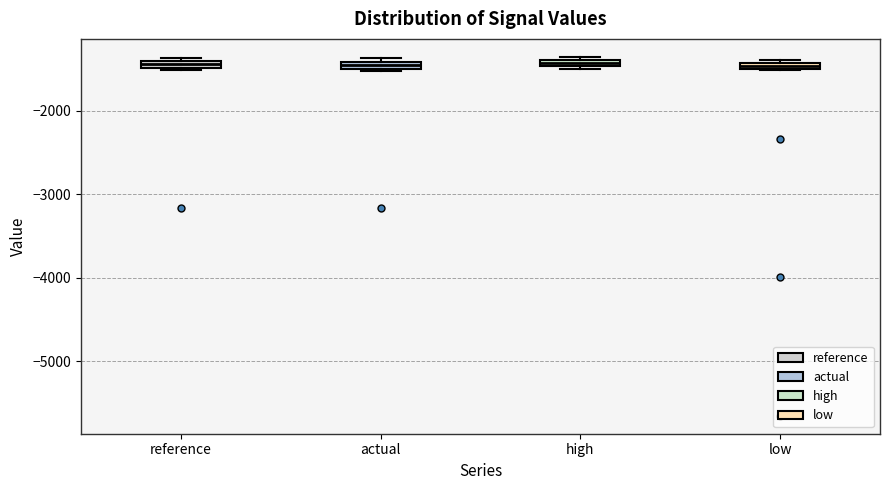

Where is the lower edge of the box for actual on the y-axis? The values are not printed on the chart, so give them approximately, as read against the axis.

-1500